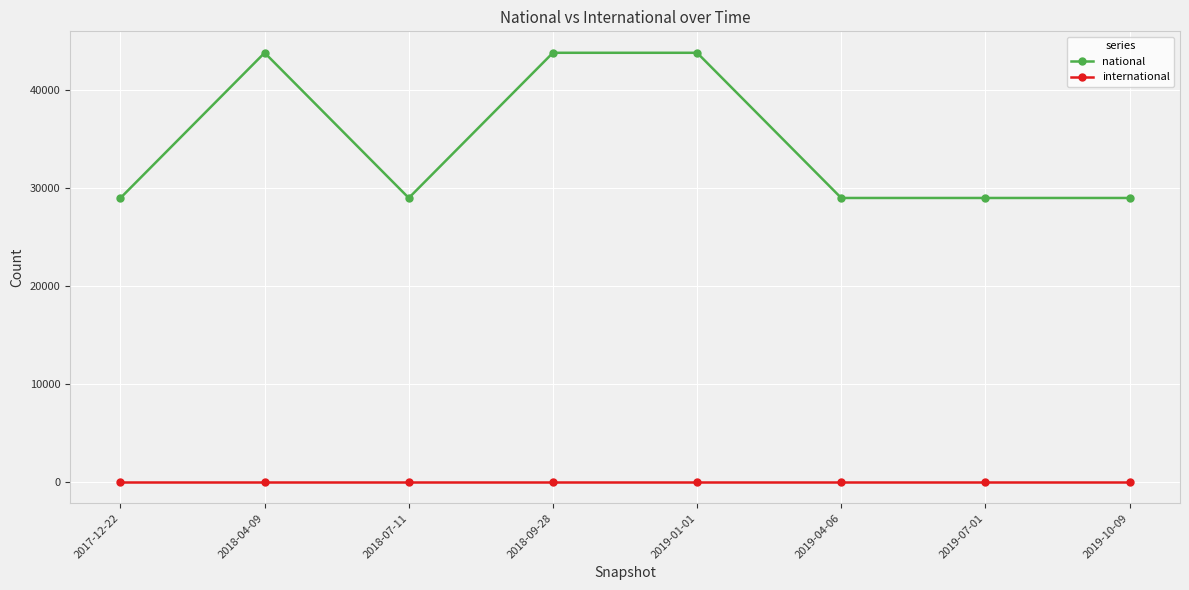

Reading right to left, transcribe all the data shown in this chart.

national: 2019-10-09=28993	2019-07-01=28993	2019-04-06=28993	2019-01-01=43825	2018-09-28=43825	2018-07-11=28993	2018-04-09=43825	2017-12-22=28993
international: 2019-10-09=7	2019-07-01=7	2019-04-06=7	2019-01-01=7	2018-09-28=7	2018-07-11=7	2018-04-09=7	2017-12-22=7